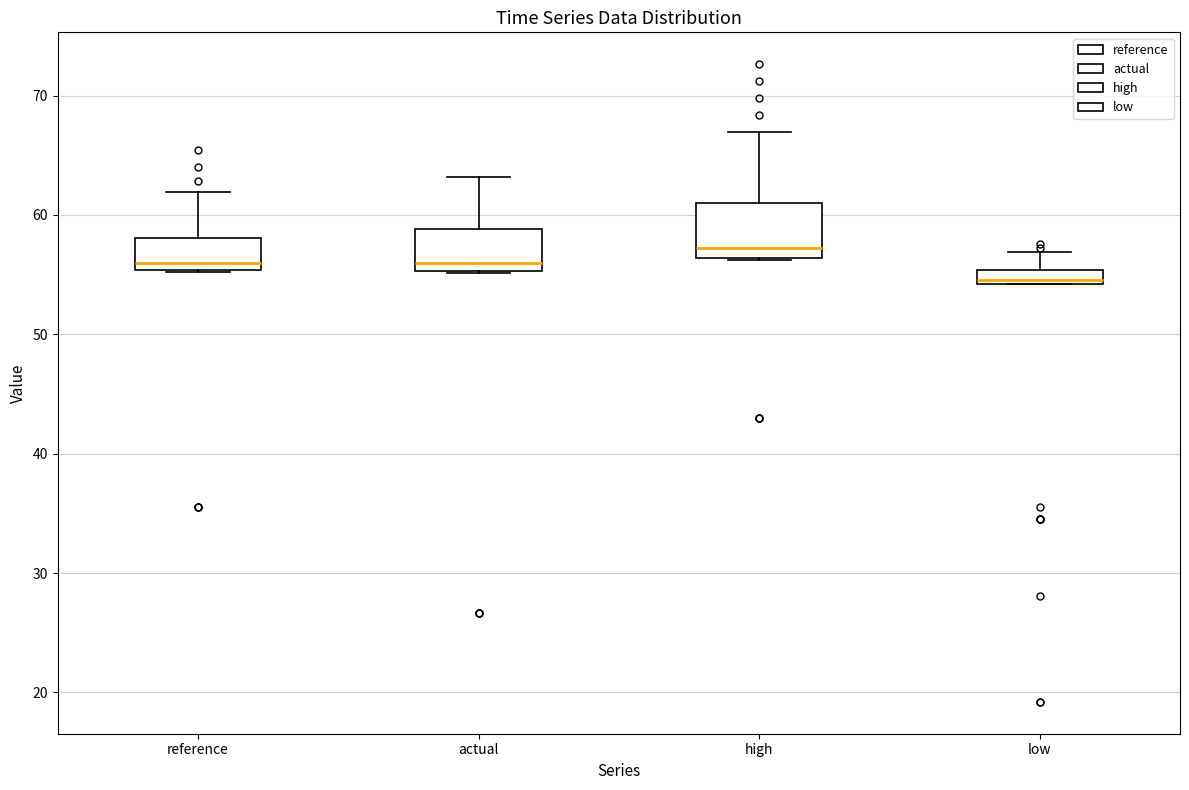

Where is the lower edge of the box for actual on the y-axis? The values are not printed on the chart, so give them approximately, as read against the axis.

55